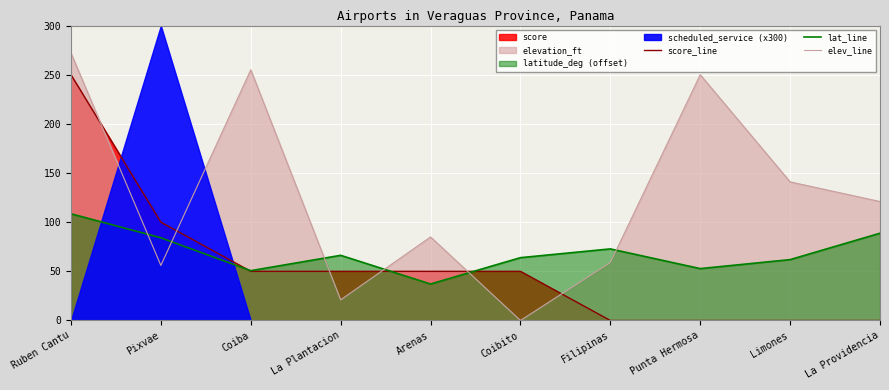

Which has a higher value, Limones or Filipinas?

Limones